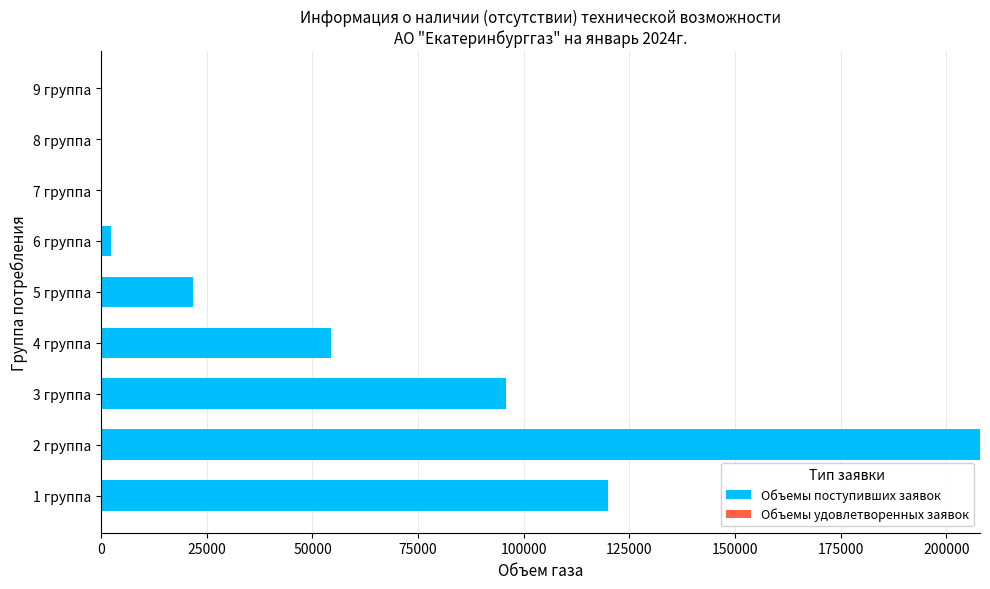

Approximately how many times larger is the value at 4 группа compared to 5 группа?

2.5